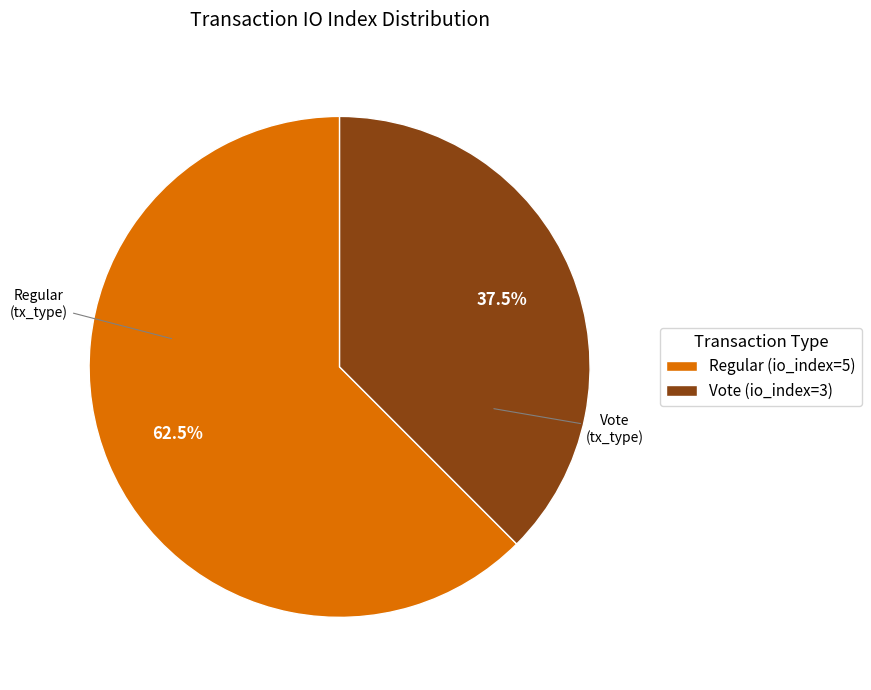

To the nearest percent, what is the average slice percentage?

50%